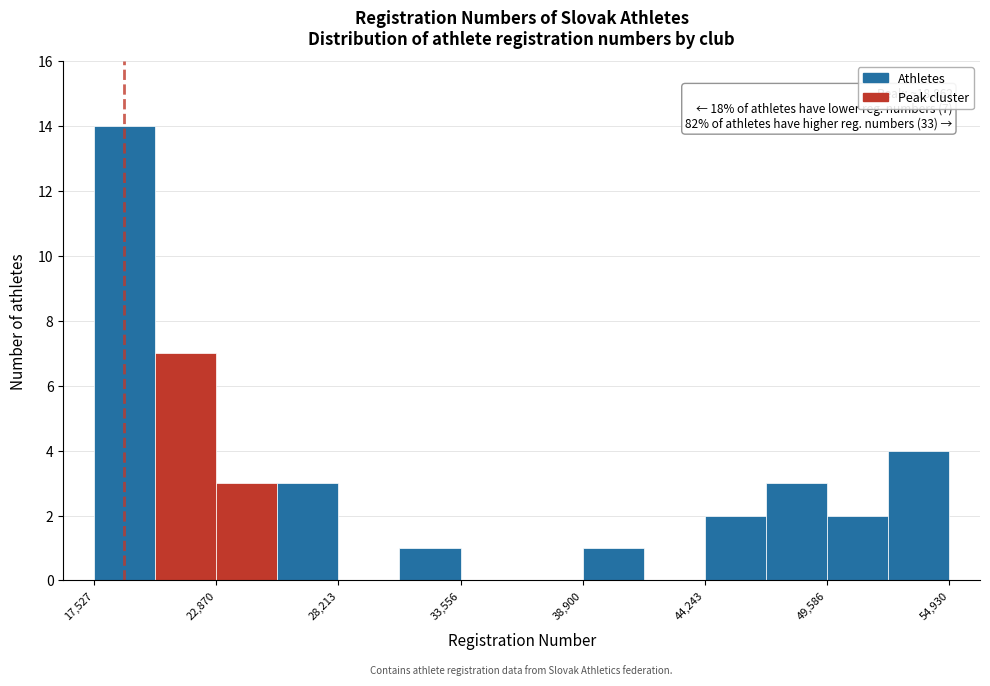

Read against the x-axis, roughly where is the centre of the tallest bar?

19000